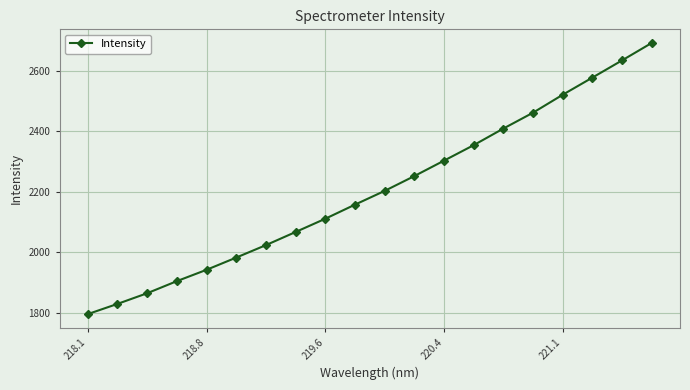

What is the value of the 5th point from the left?

1942.3